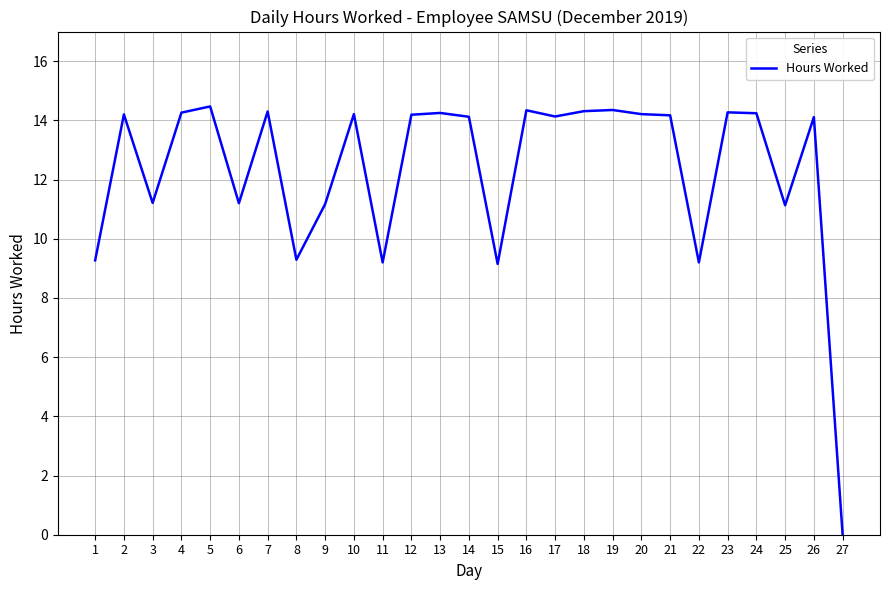

Count the number of values greater than 14.

17